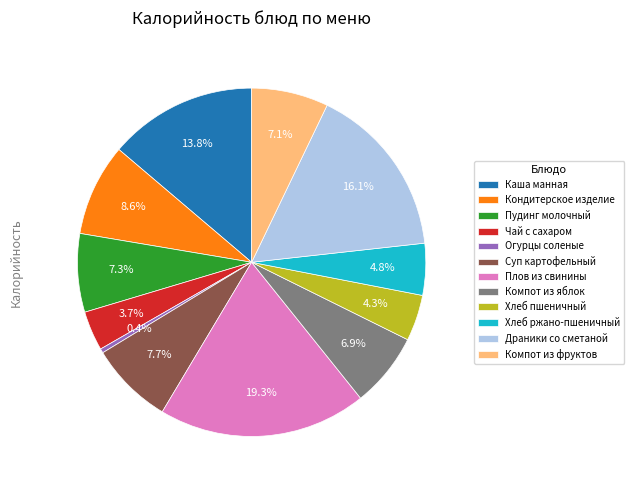

What portion of the pie excludes Компот из фруктов?

92.9%